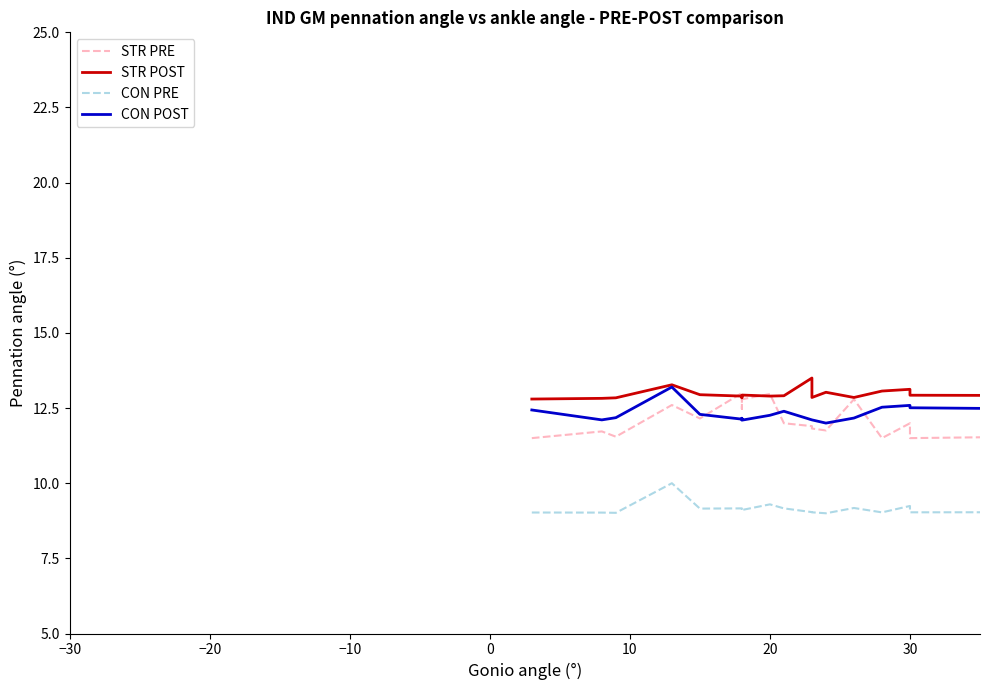

What is the smallest value displayed?

9.0